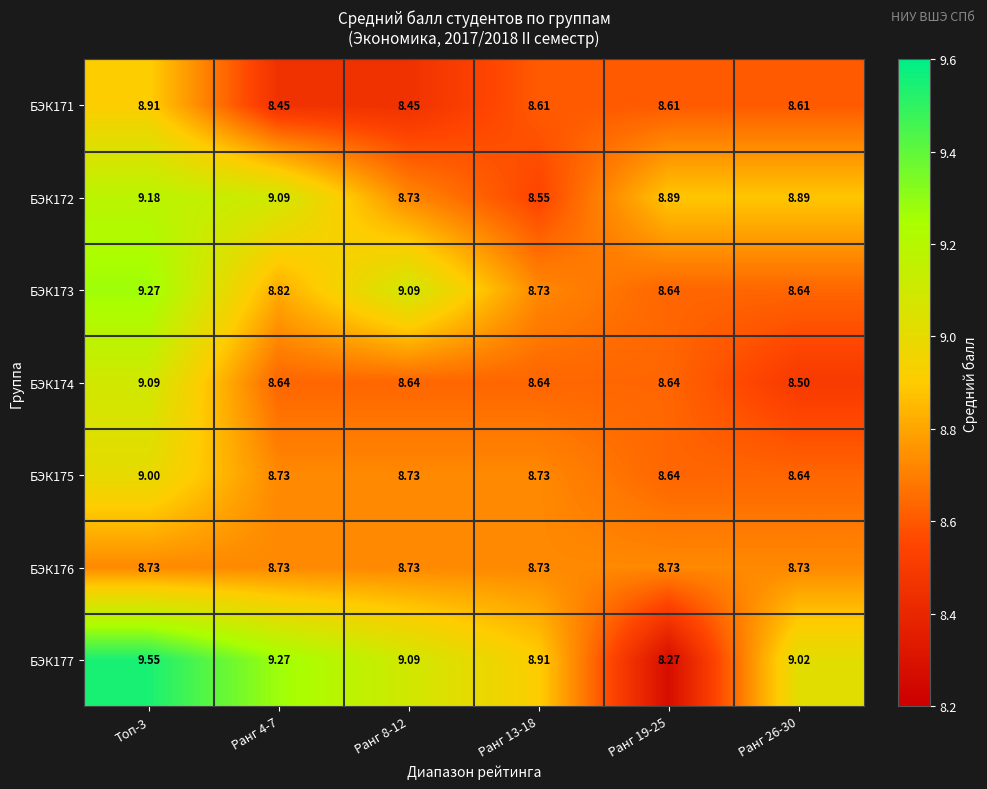

Which series has the largest range (max minus min)?

БЭК177